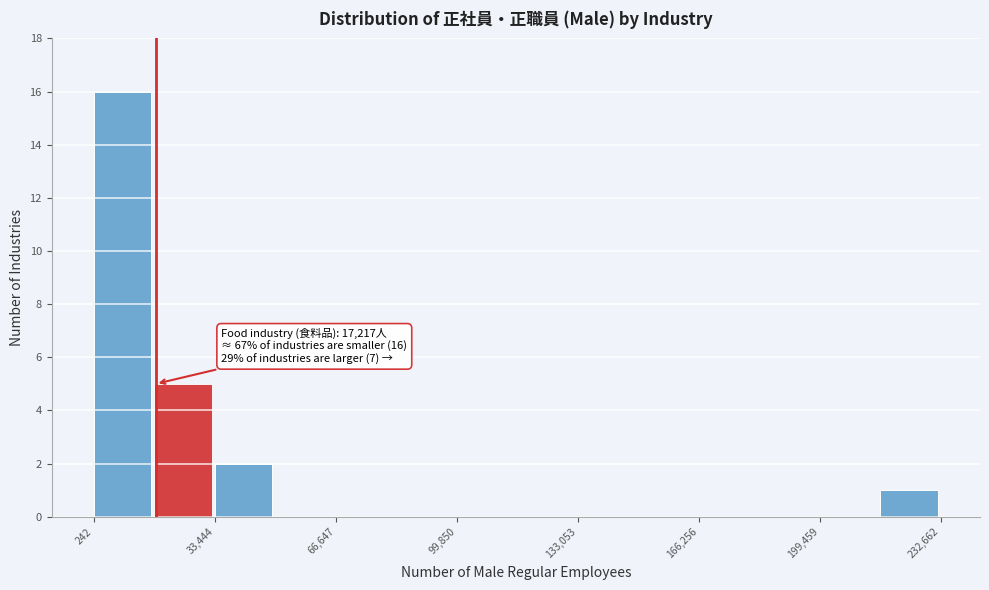

Read against the x-axis, roughly where is the centre of the tallest bar?

10000